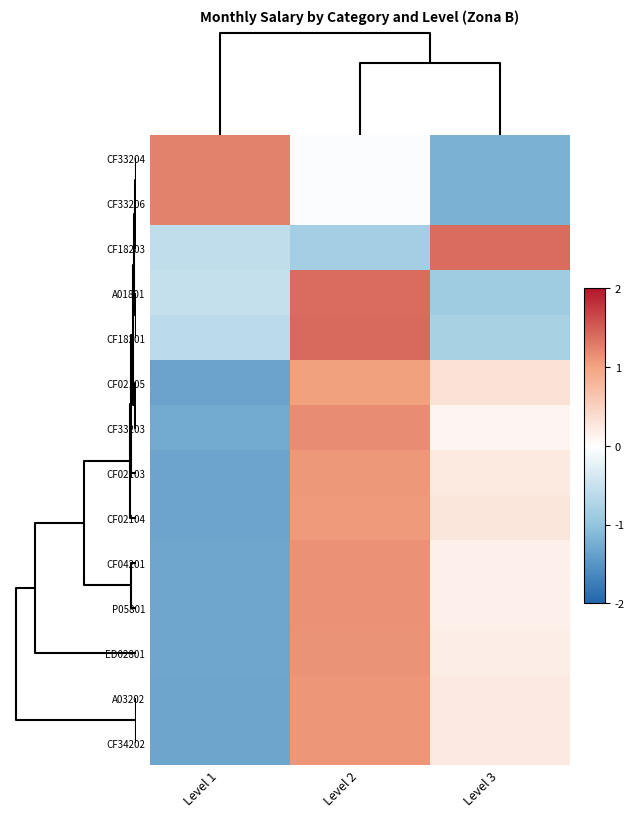

Reading right to left, what are all the values shown in this chart?

CF33204: Level 3=-1.2	Level 2=-0.0	Level 1=1.2
CF33206: Level 3=-1.2	Level 2=-0.0	Level 1=1.2
CF18203: Level 3=1.4	Level 2=-0.8	Level 1=-0.6
A01801: Level 3=-0.9	Level 2=1.4	Level 1=-0.5
CF18201: Level 3=-0.8	Level 2=1.4	Level 1=-0.6
CF02105: Level 3=0.3	Level 2=1.0	Level 1=-1.4
CF33203: Level 3=0.1	Level 2=1.2	Level 1=-1.3
CF02103: Level 3=0.2	Level 2=1.1	Level 1=-1.3
CF02104: Level 3=0.3	Level 2=1.1	Level 1=-1.3
CF04201: Level 3=0.2	Level 2=1.1	Level 1=-1.3
P05801: Level 3=0.2	Level 2=1.1	Level 1=-1.3
ED02801: Level 3=0.2	Level 2=1.1	Level 1=-1.3
A03202: Level 3=0.2	Level 2=1.1	Level 1=-1.3
CF34202: Level 3=0.2	Level 2=1.1	Level 1=-1.3